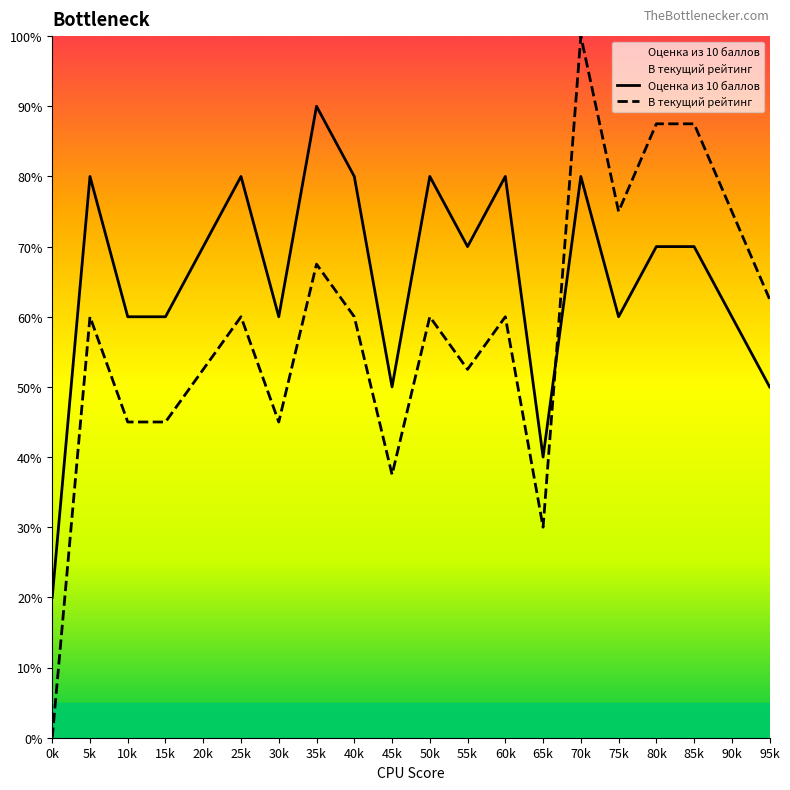

Which label corresponds to the largest value in the chart?

70k